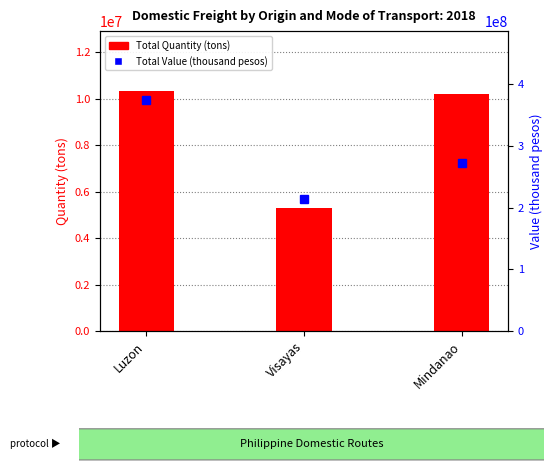

What is the difference between the second highest and minimum values in the Total Value (thousand pesos) series?

58156981.1